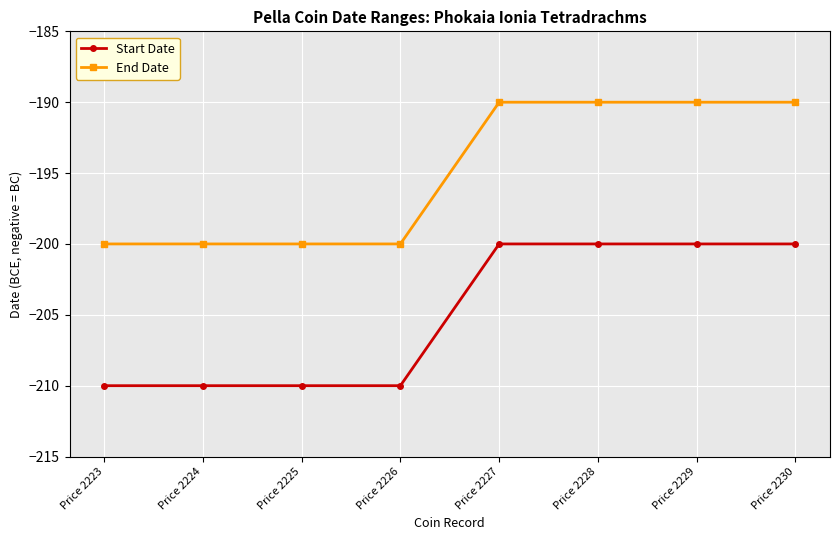

The End Date series shows -49 at Price 2223. True or false?

False